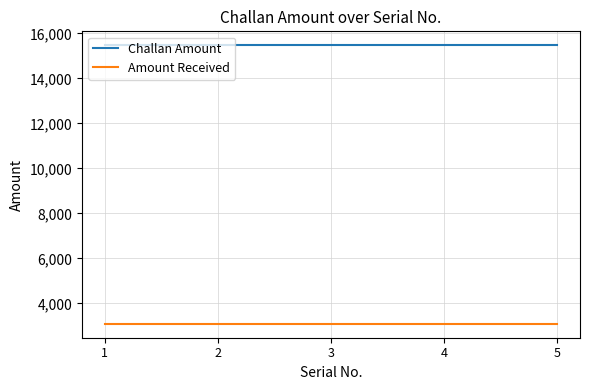

What is the minimum value for Amount Received?

3095